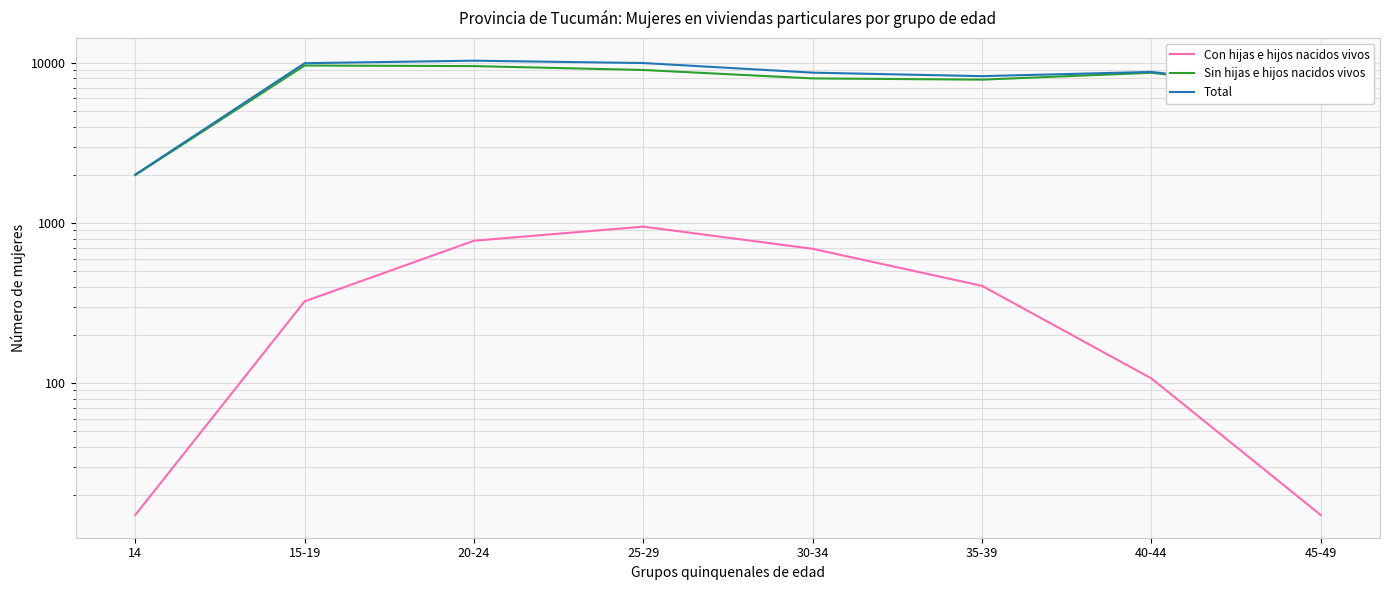

At which label does Total reach its minimum?

14